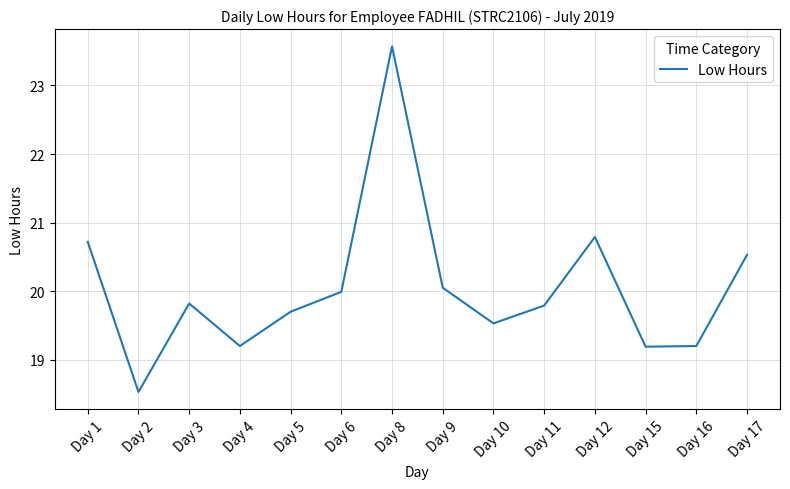

Does the chart display data point markers on the line(s)?

No